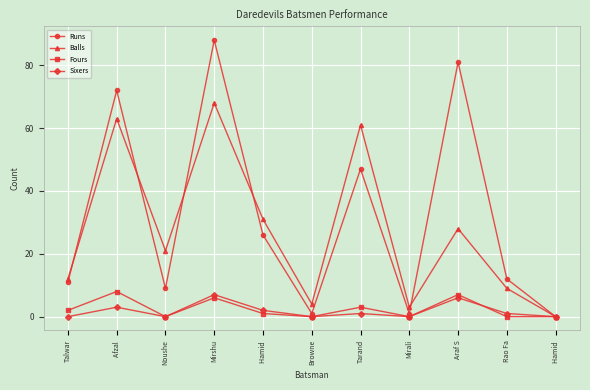

How many interior local peaks does the Runs series have?

4